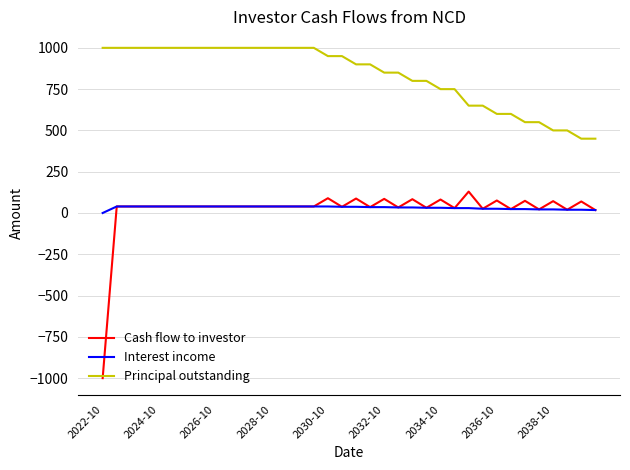

How many series are shown in this chart?

3